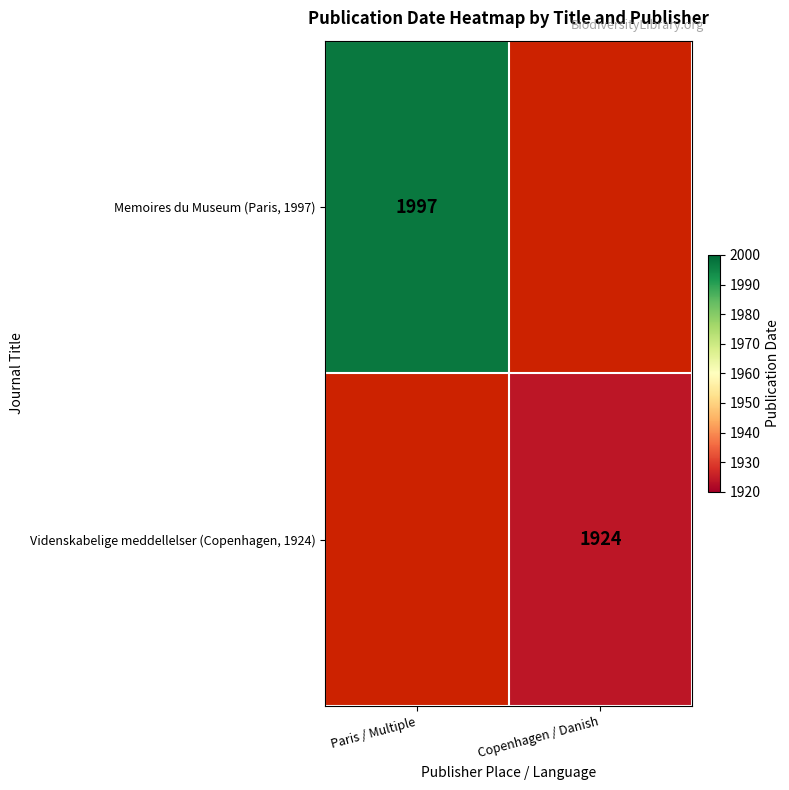

The value of Memoires du Museum (Paris, 1997) at Paris / Multiple is 825. True or false?

False